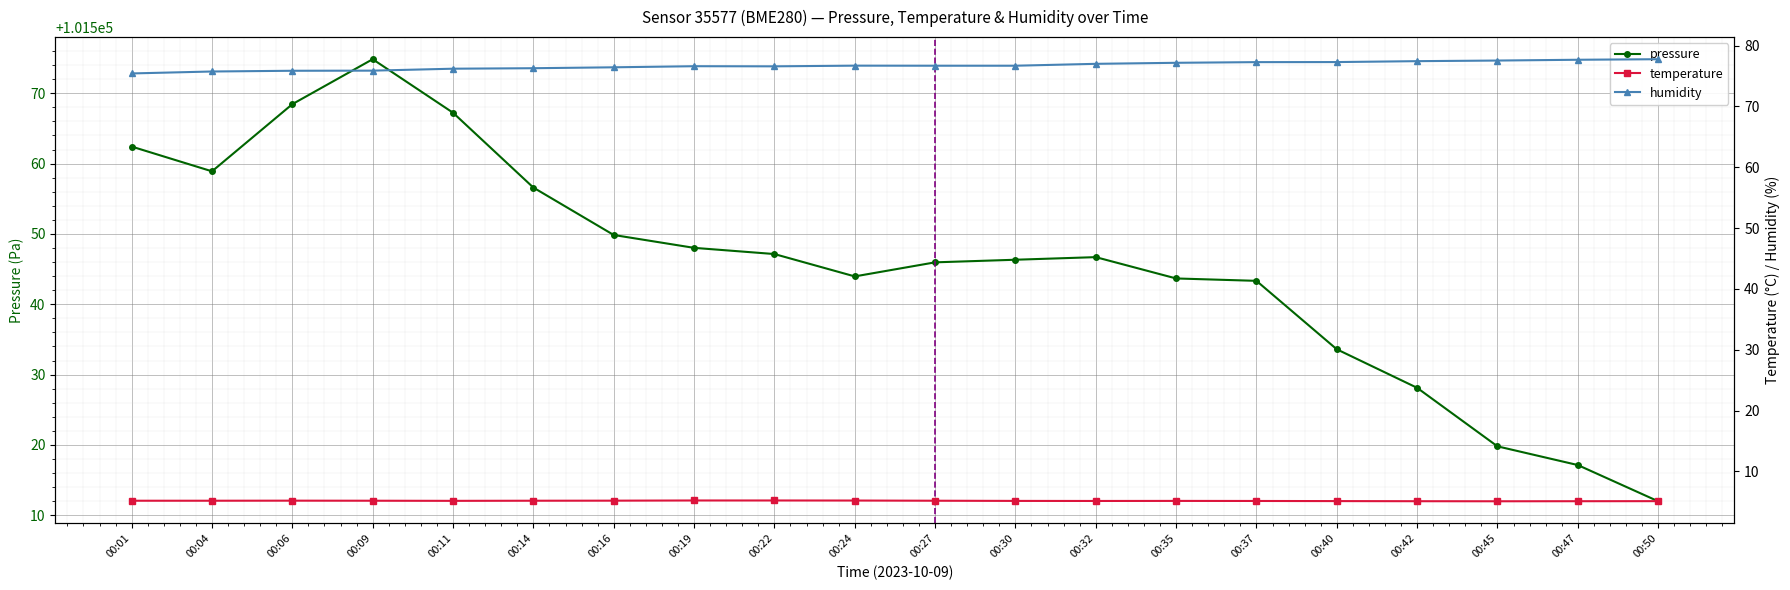

What is the value of the humidity point at the 12th from the left?

76.7